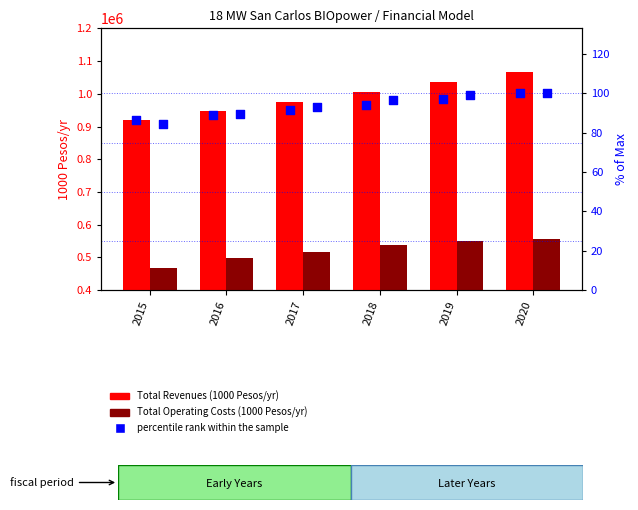

At how many categories does at least one series exceed 106404?

6